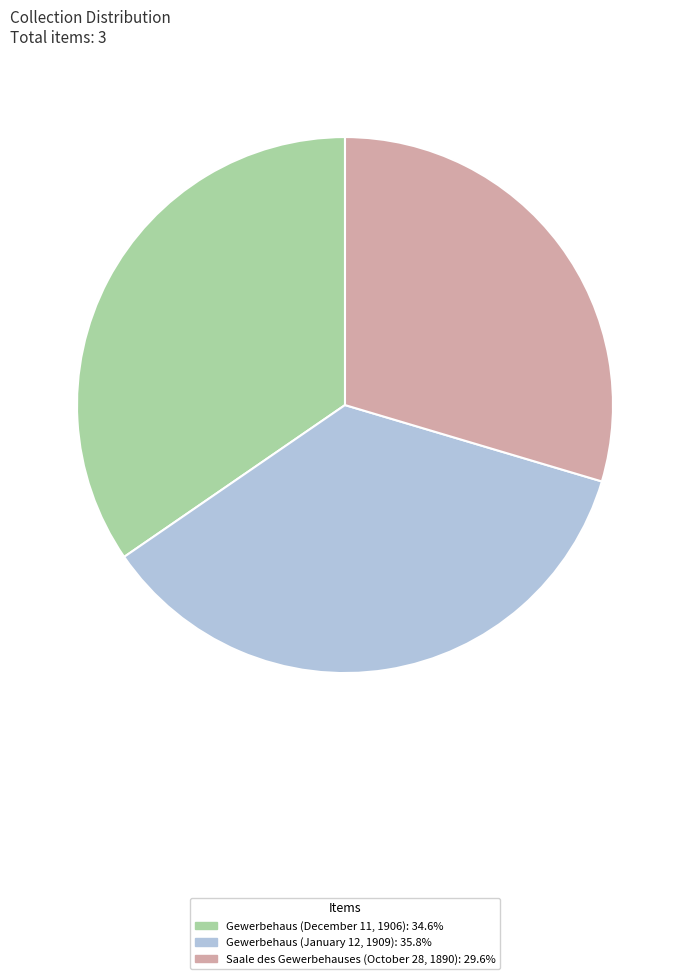

Count the number of slices in the pie.

3